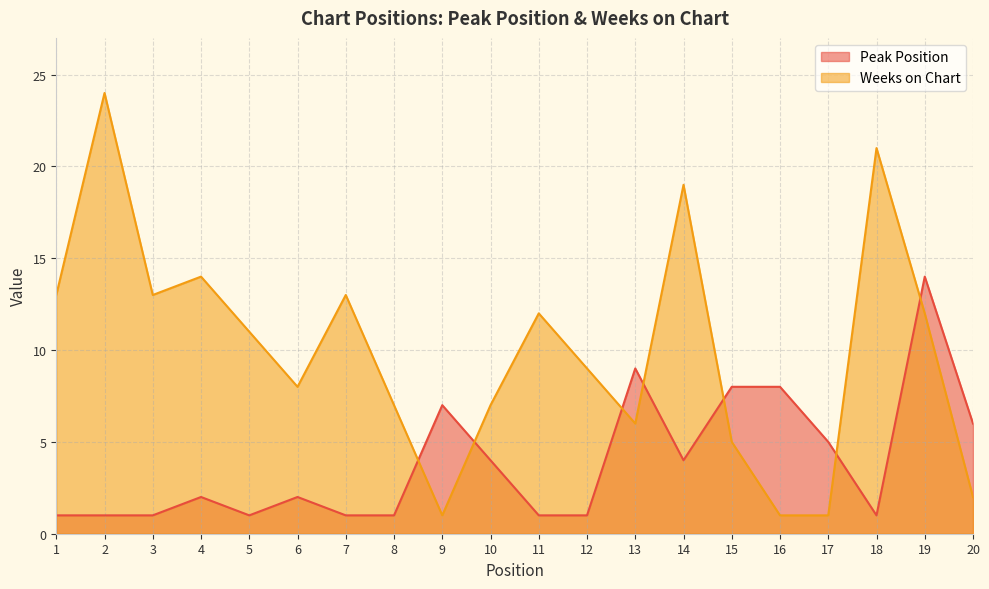

What is the average value of the Weeks on Chart series?

10